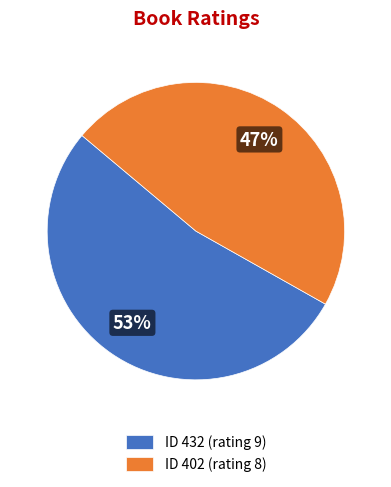

To the nearest percent, what portion does ID 402 (rating 8) represent?

47%